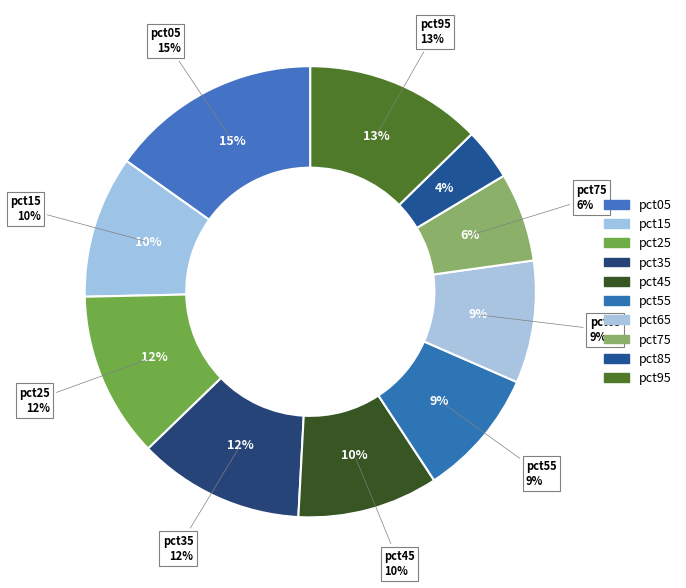

The pct65 slice represents 1% of the pie. True or false?

False